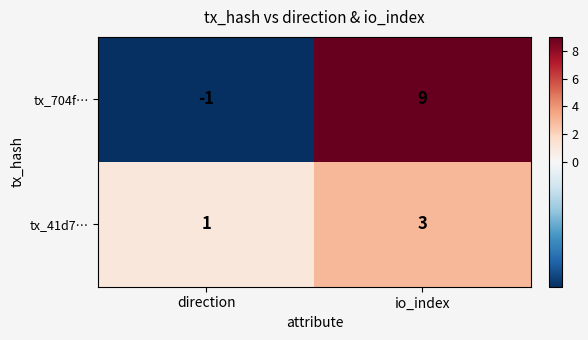

What is the total value across all series at io_index?

12